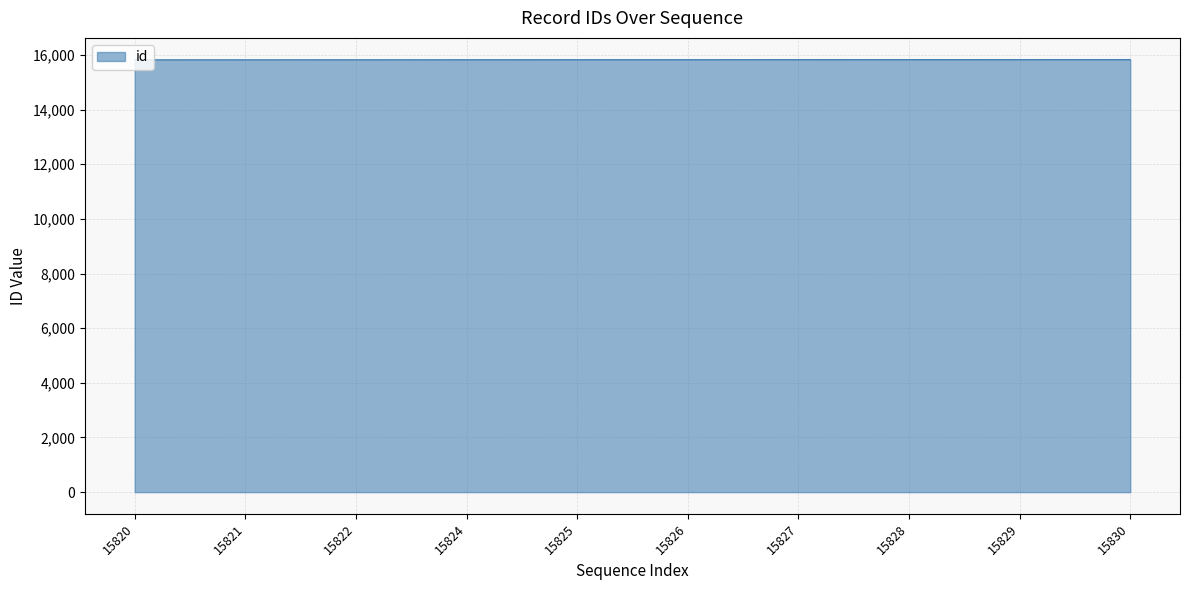

What is the ratio of the value at 15827 to the value at 15821?

1.0